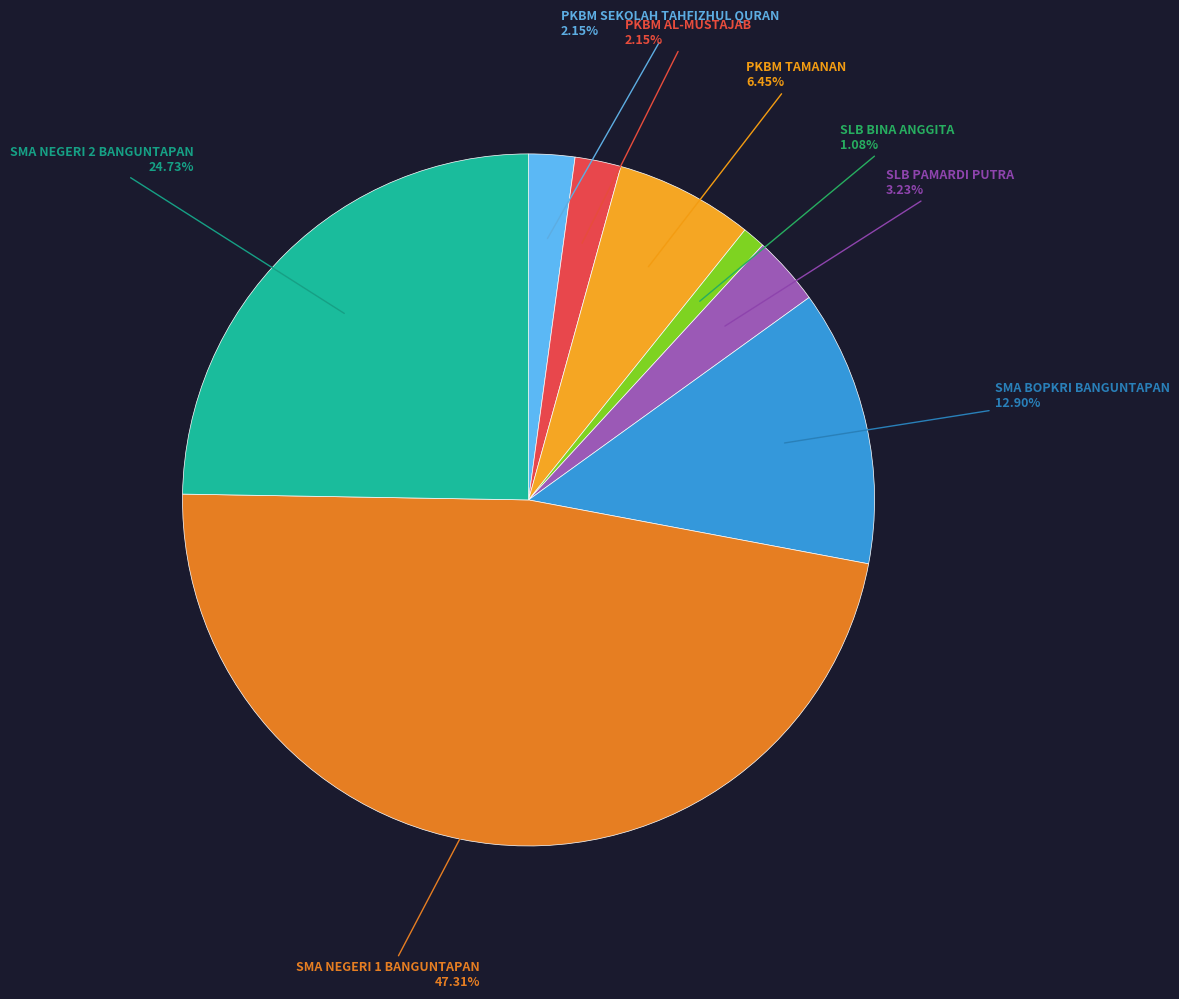

Is there any slice that represents more than half of the pie?

No